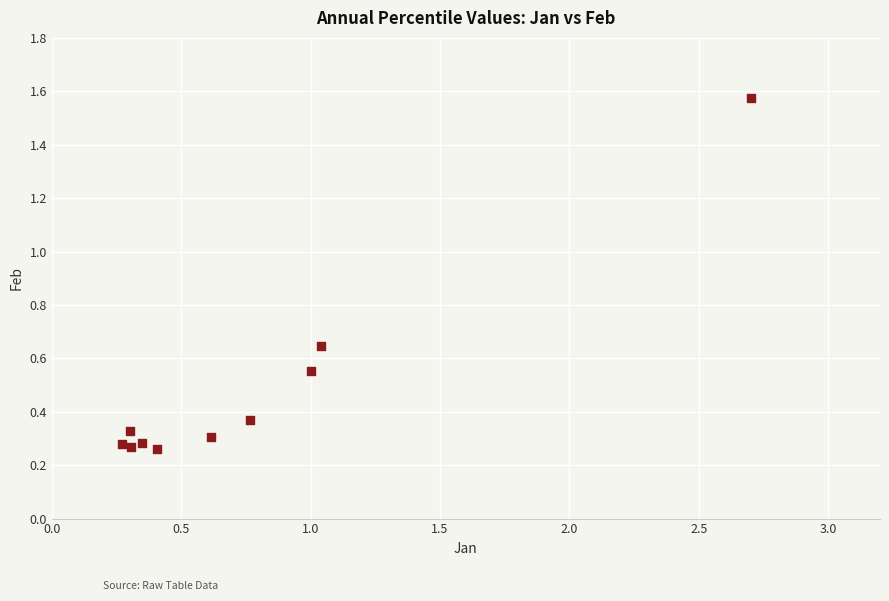

What is the range of Y values (max minus min)?

1.3